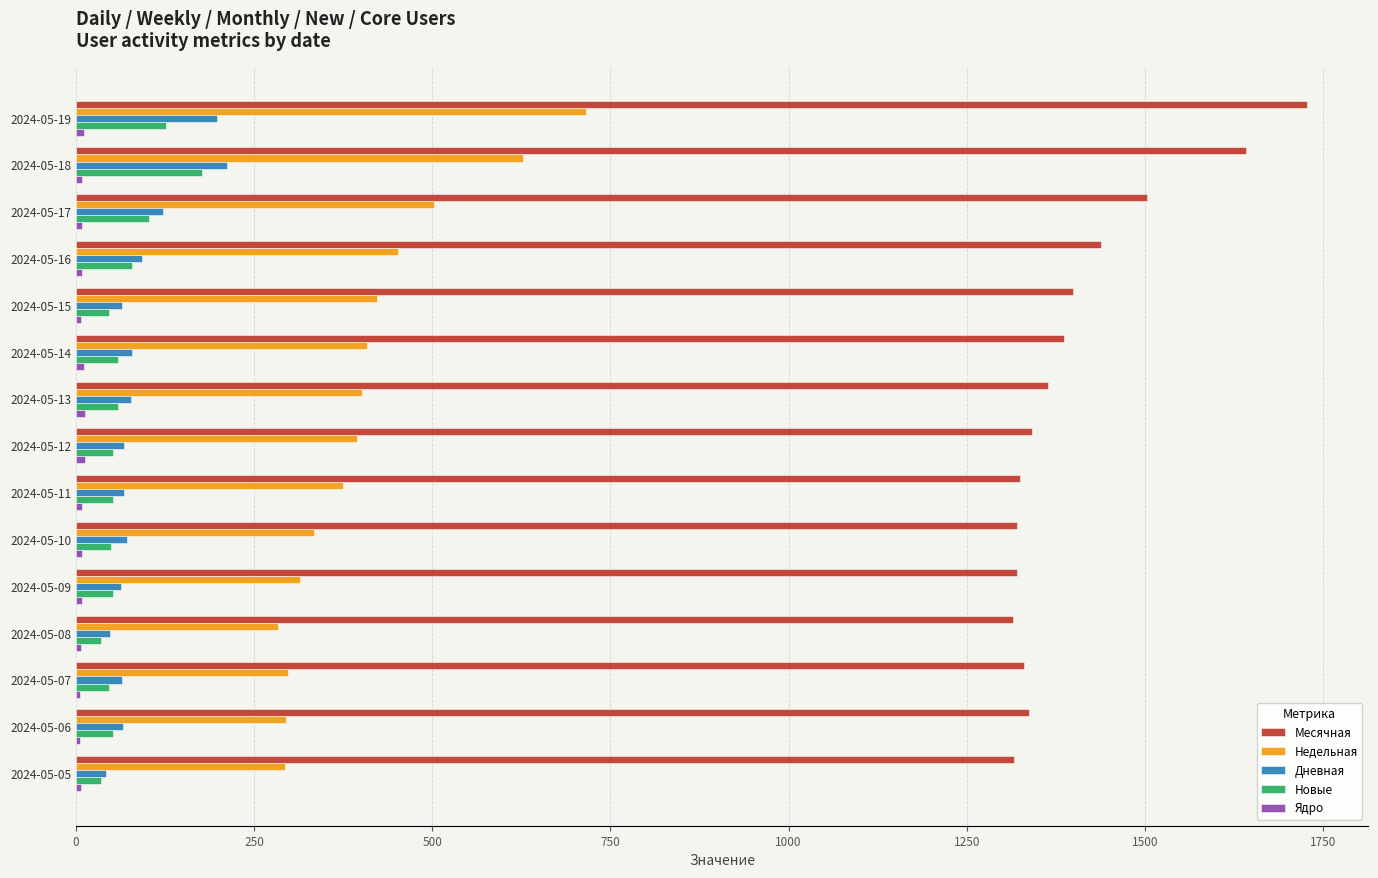

Where is Новые nearest to the value 106?

2024-05-17